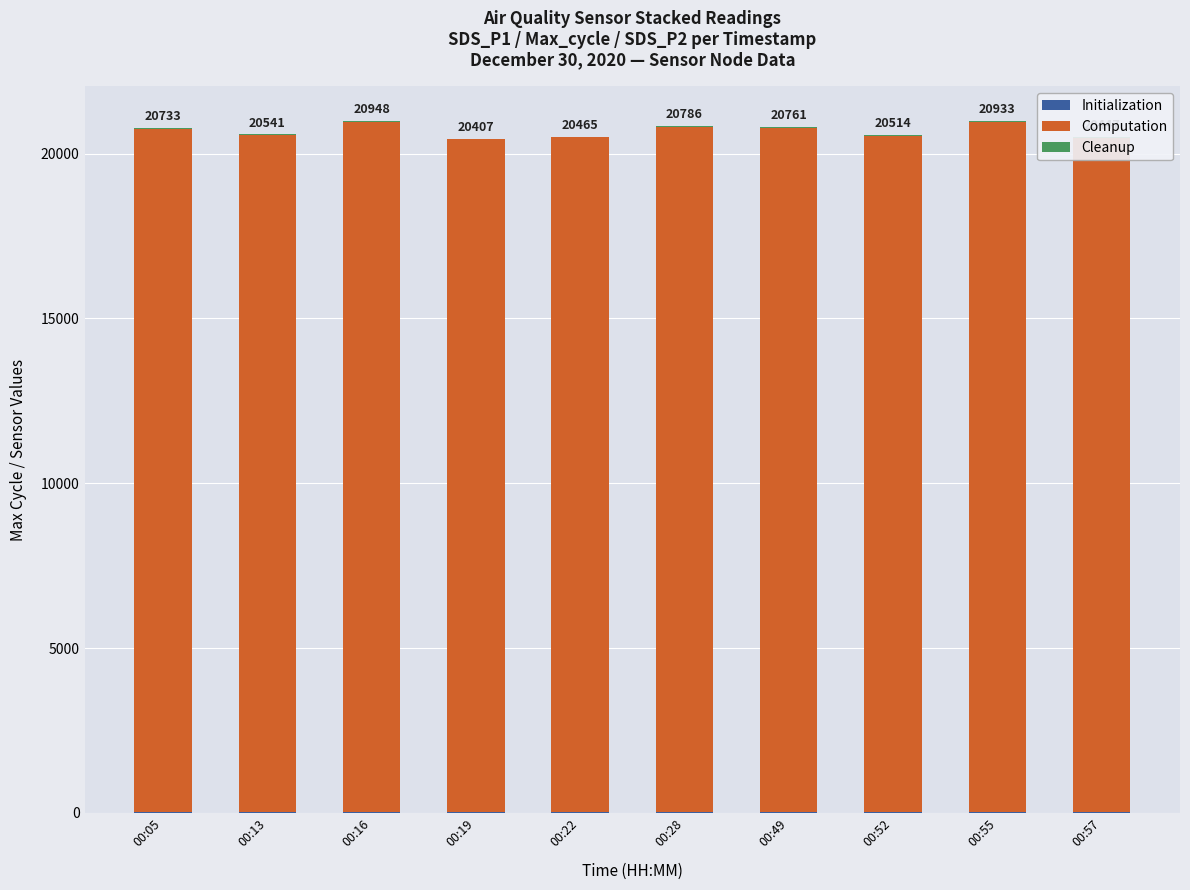

Rank the categories by Computation value from lowest to highest.

00:19, 00:57, 00:22, 00:52, 00:13, 00:05, 00:49, 00:28, 00:55, 00:16